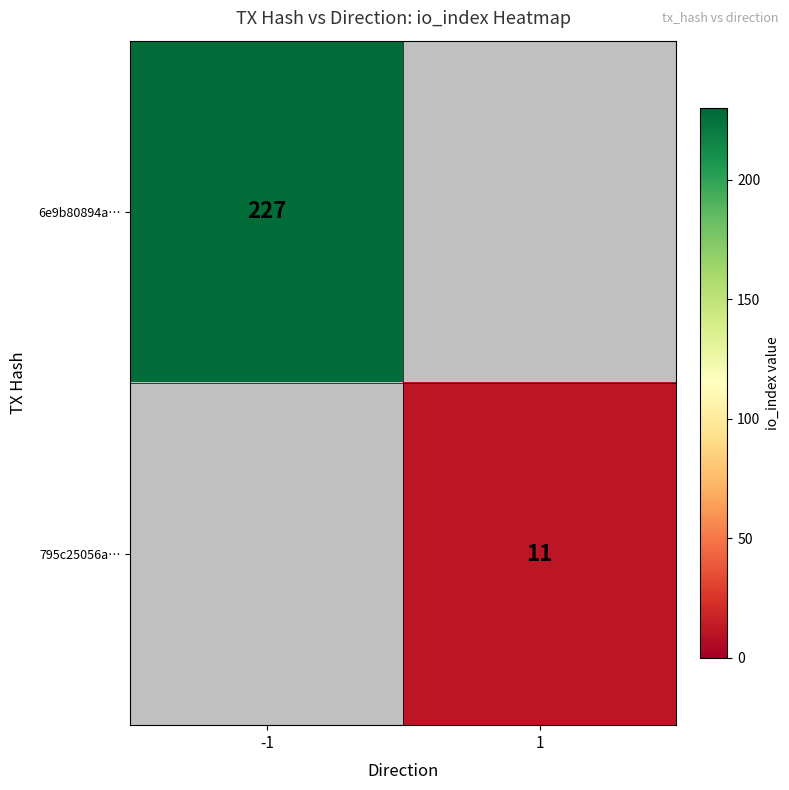

Is it true that 795c25056a… equals 11 at 1?

True